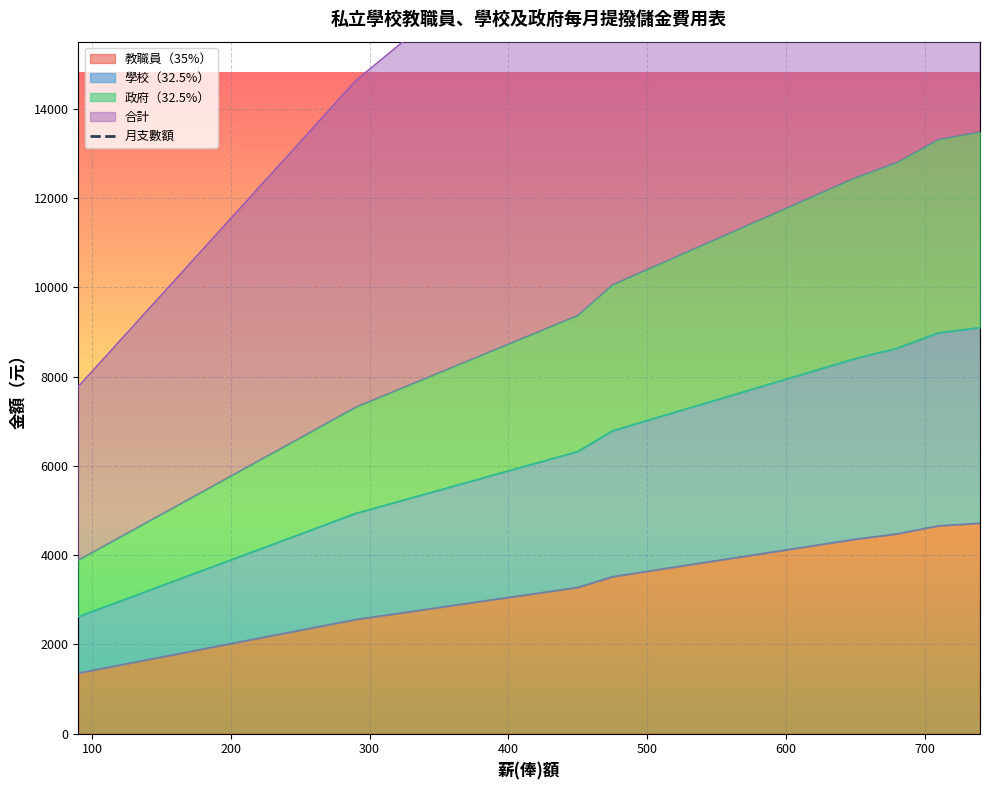

What is the difference between the maximum and second lowest values?

39270